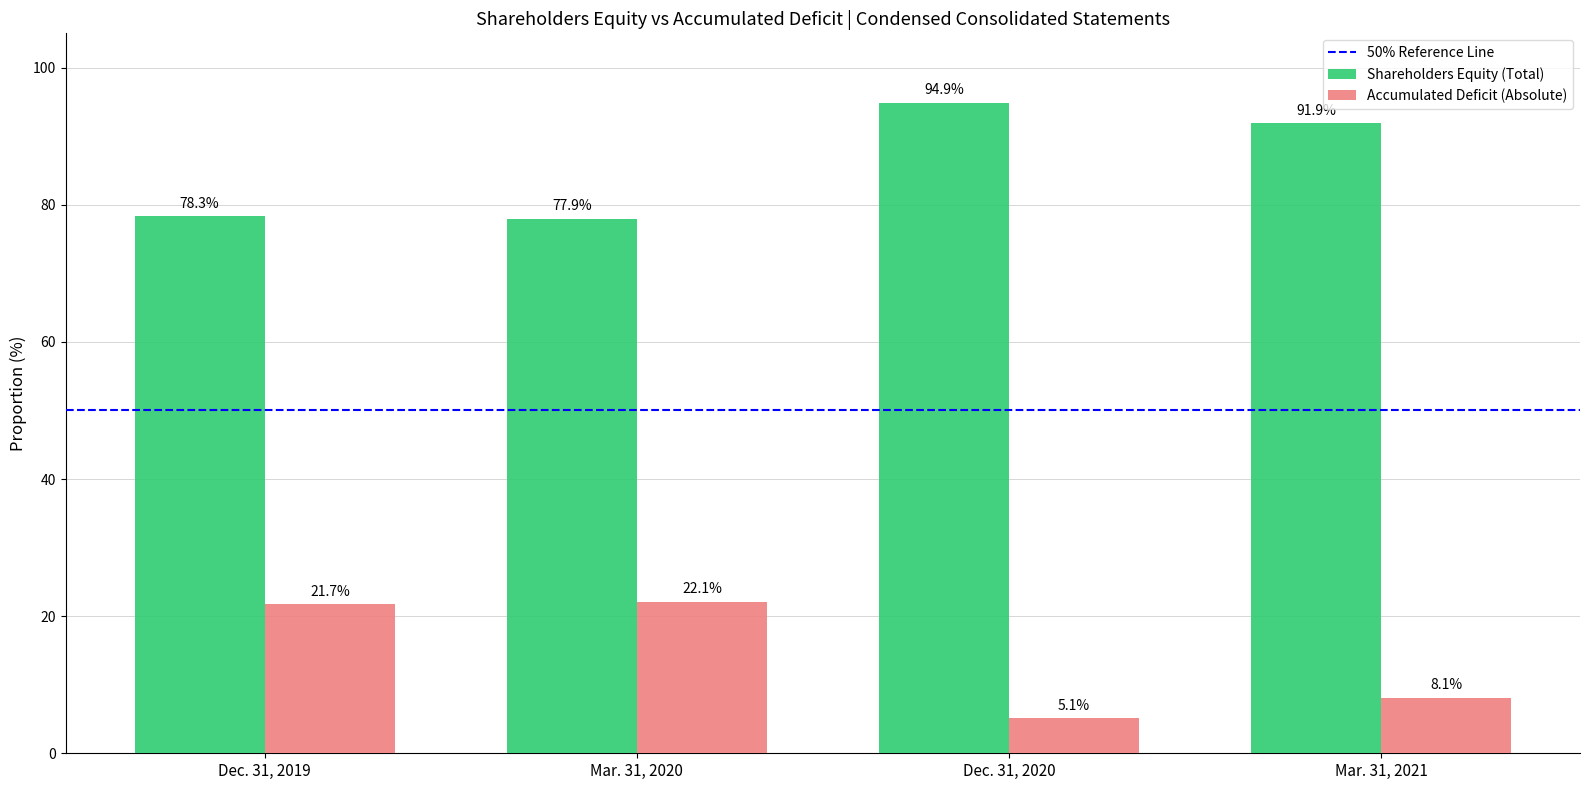

Are the bars grouped side by side (vs. stacked)?

Yes